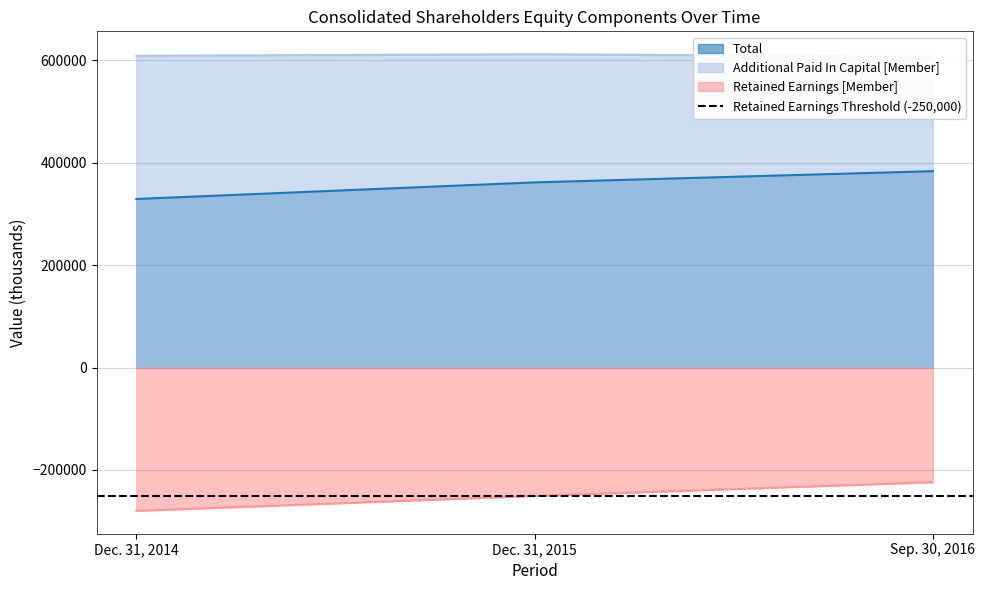

What is the sum of all Additional Paid In Capital [Member] values?

1827245